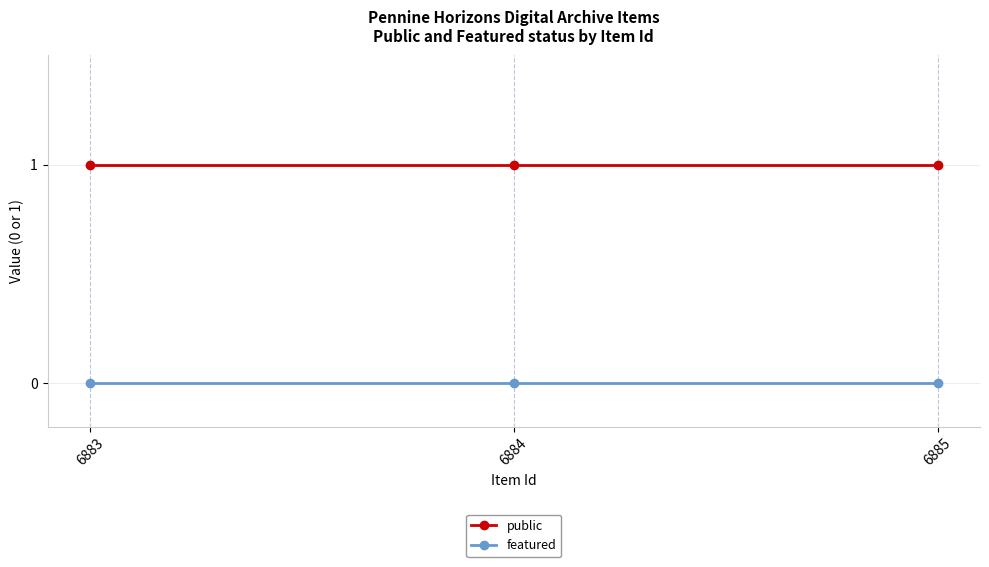

What is the minimum value for public?

1